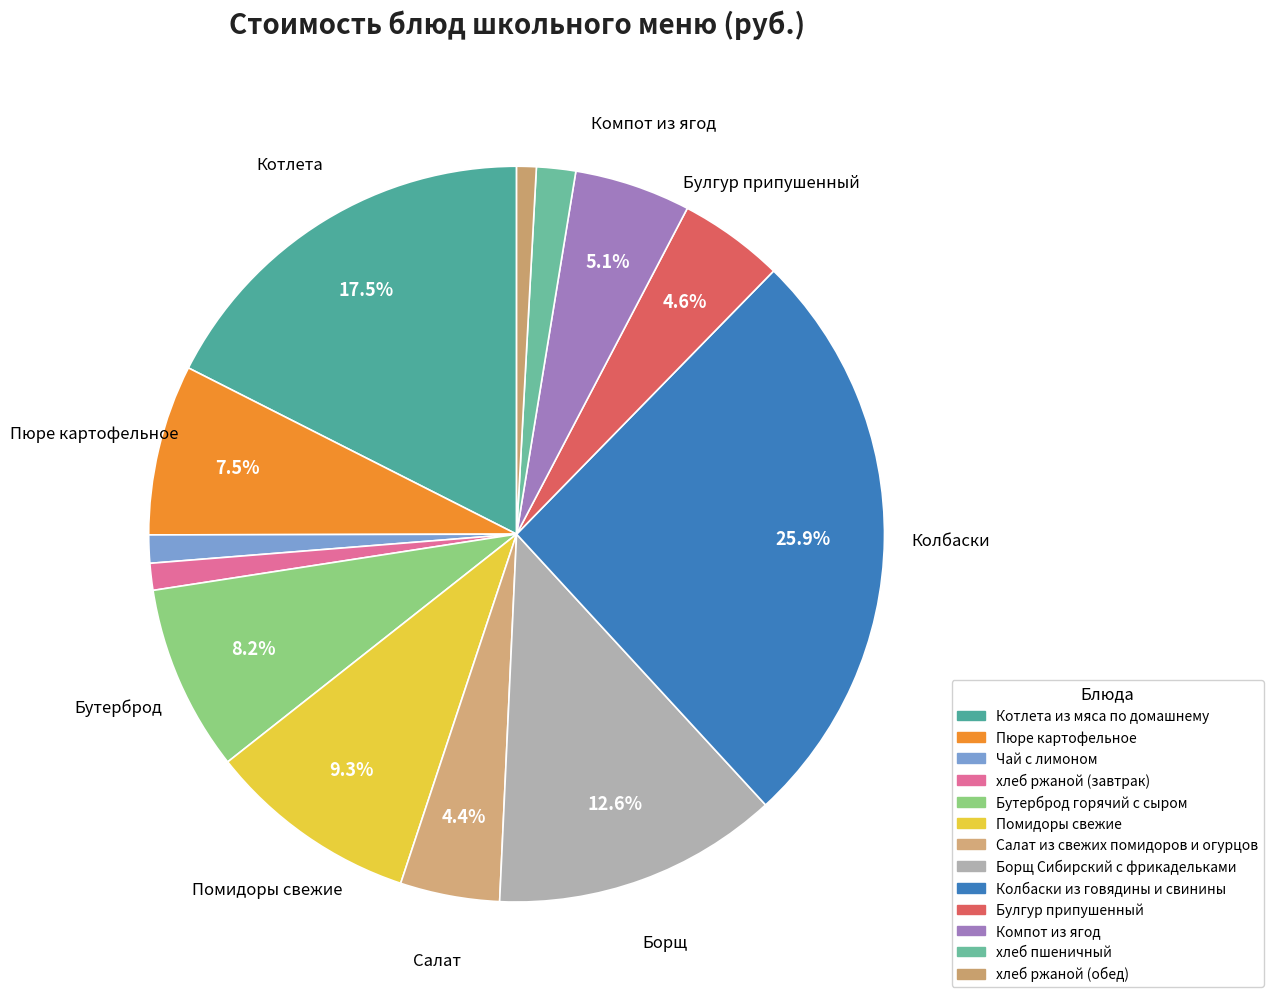

To the nearest percent, what is the average slice percentage?

8%